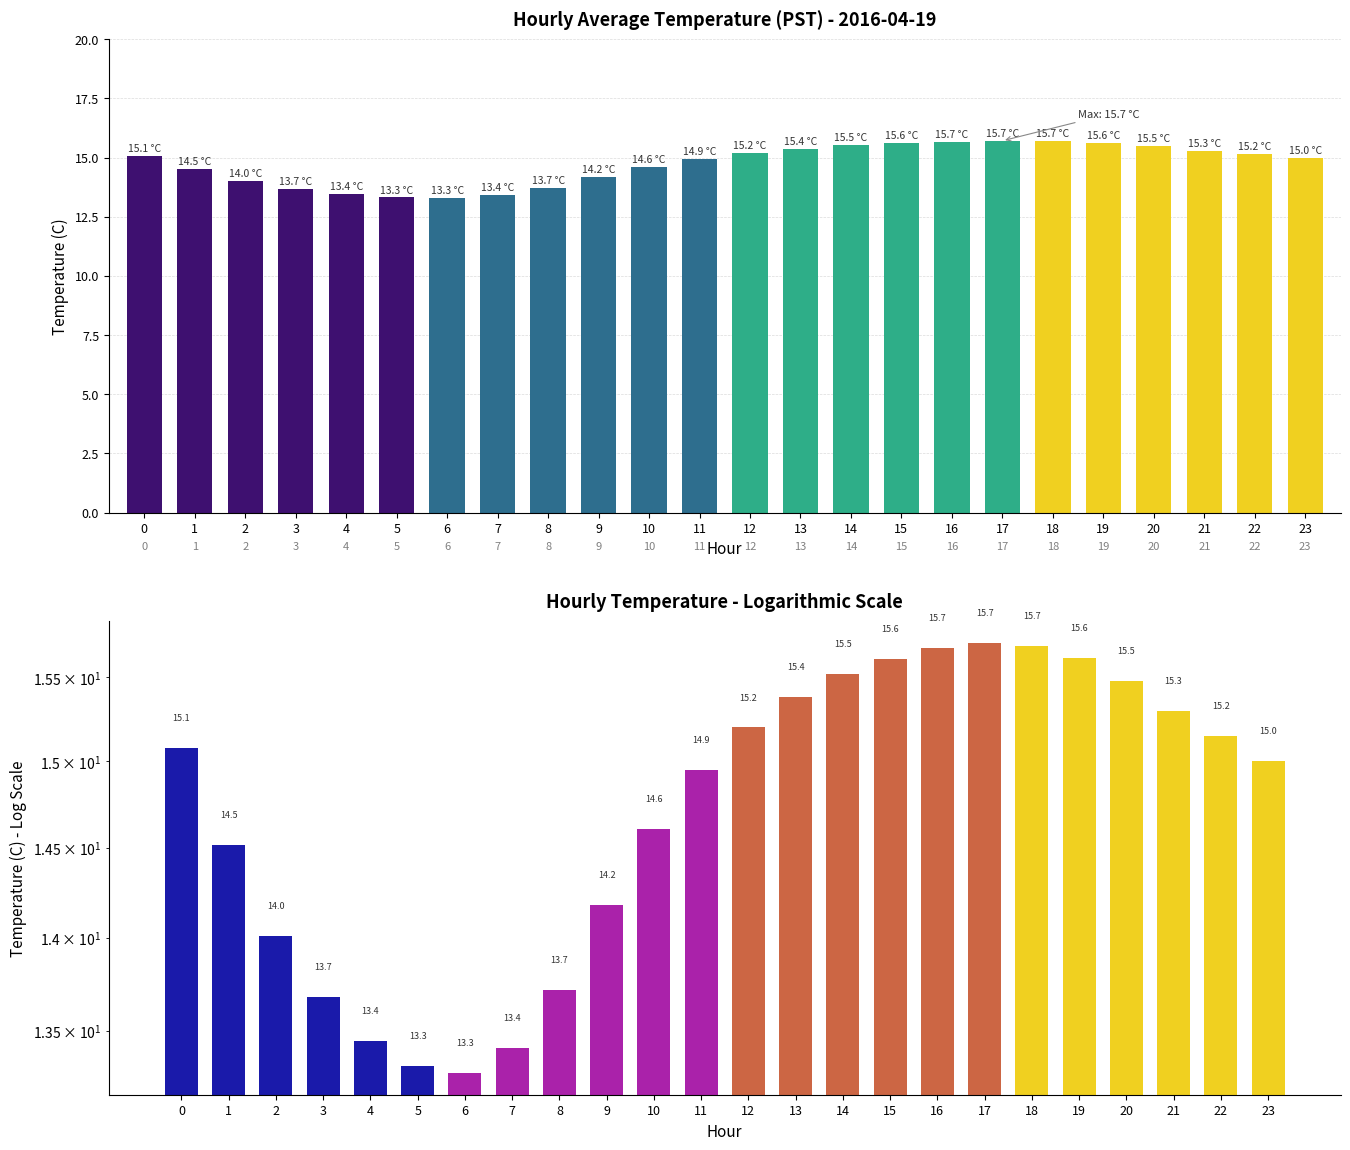

List the labels in order of value, smallest first.

6, 5, 7, 4, 3, 8, 2, 9, 1, 10, 11, 23, 0, 22, 12, 21, 13, 20, 14, 15, 19, 16, 18, 17